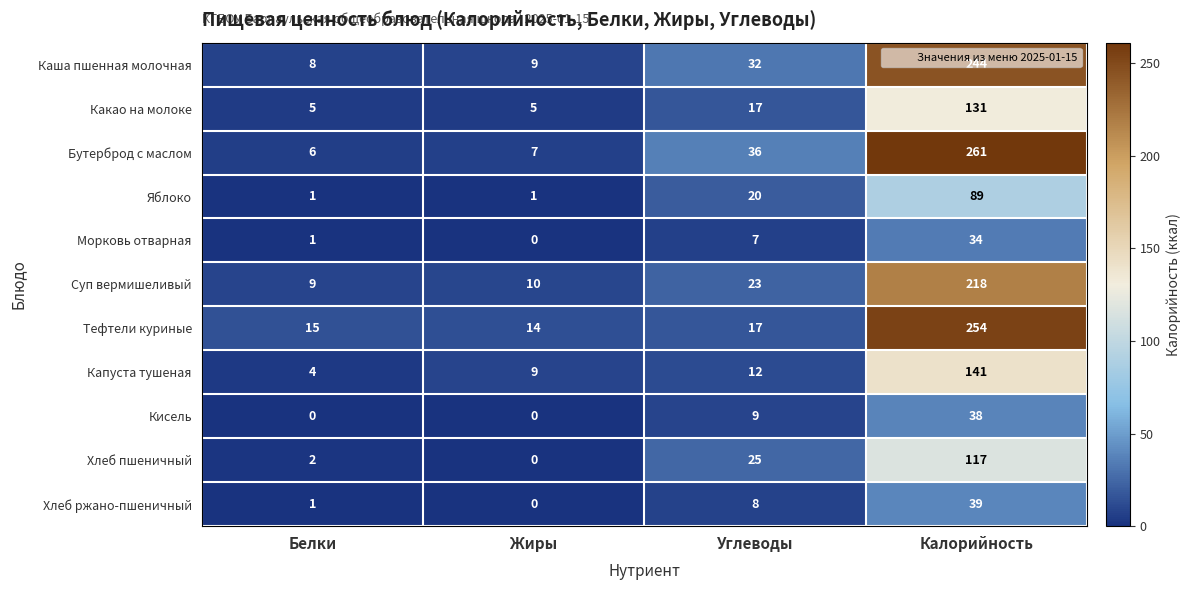

At which label does Яблоко reach its peak?

Калорийность